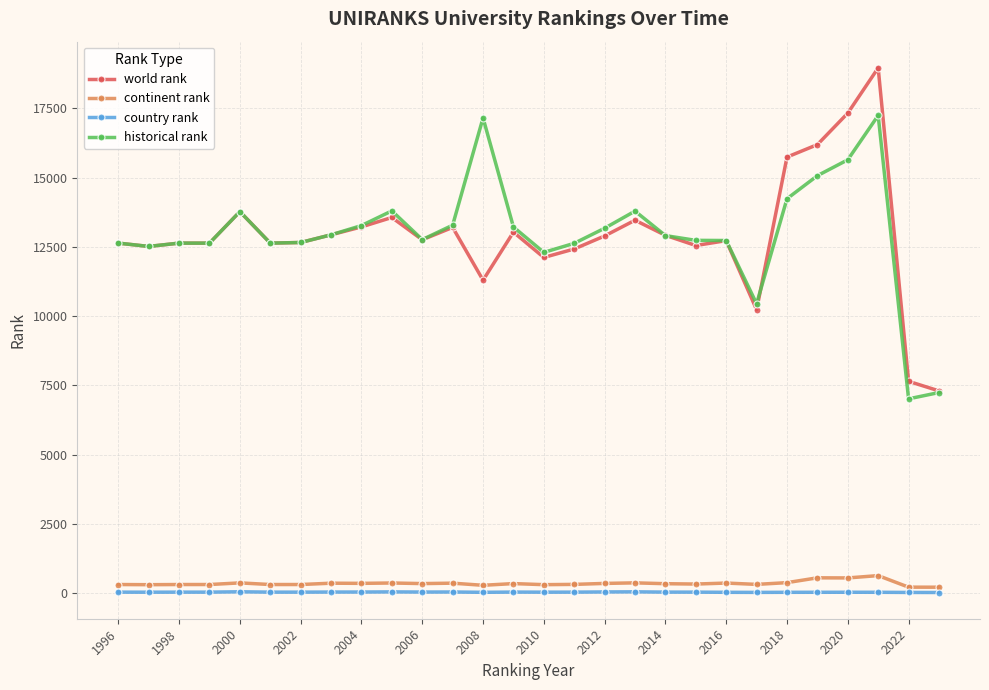

Which series has the widest spread of values?

world rank